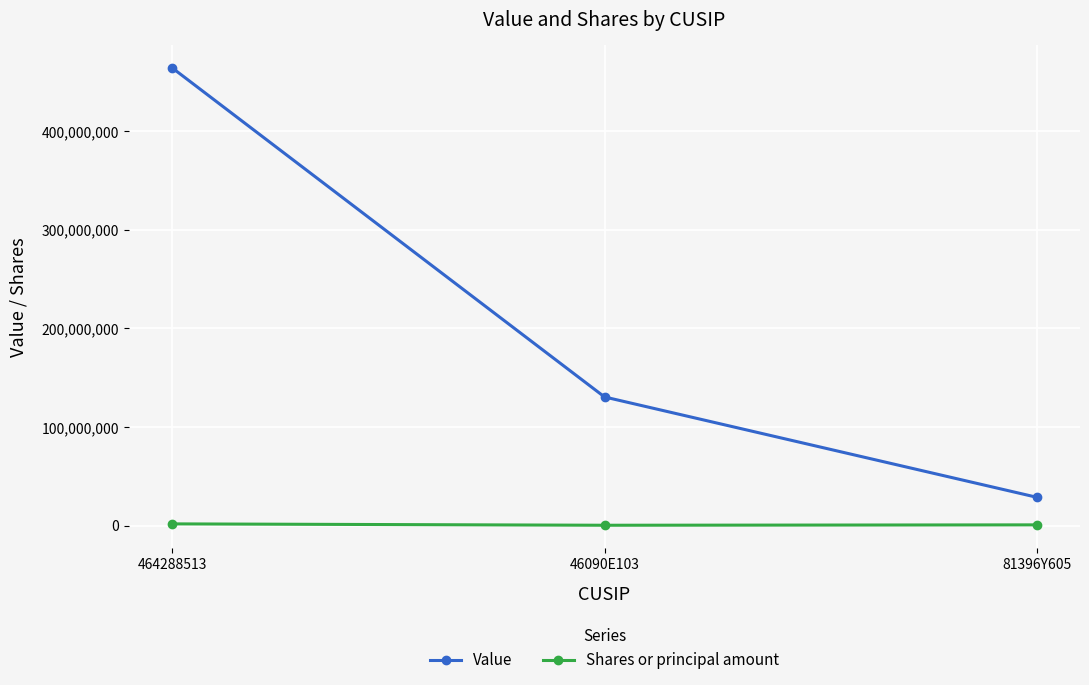

Which series has the largest total across all categories?

Value